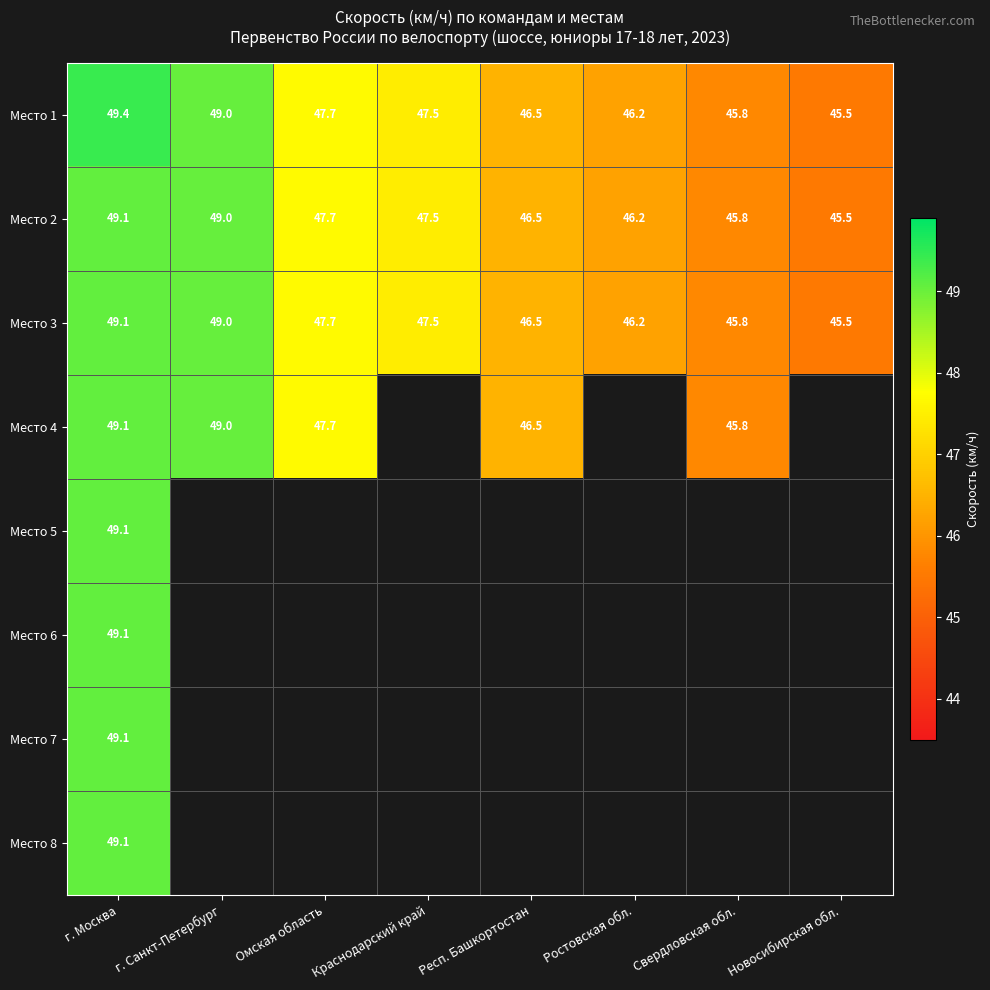

How many values in the Место 2 series are below 47?

4